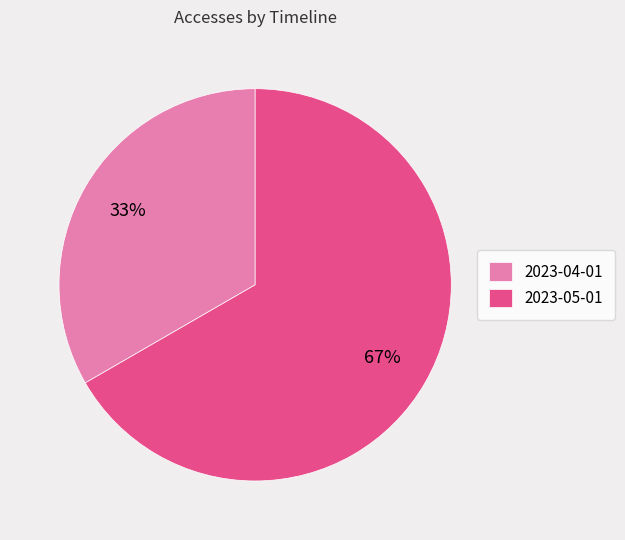

The 2023-04-01 slice represents 45% of the pie. True or false?

False